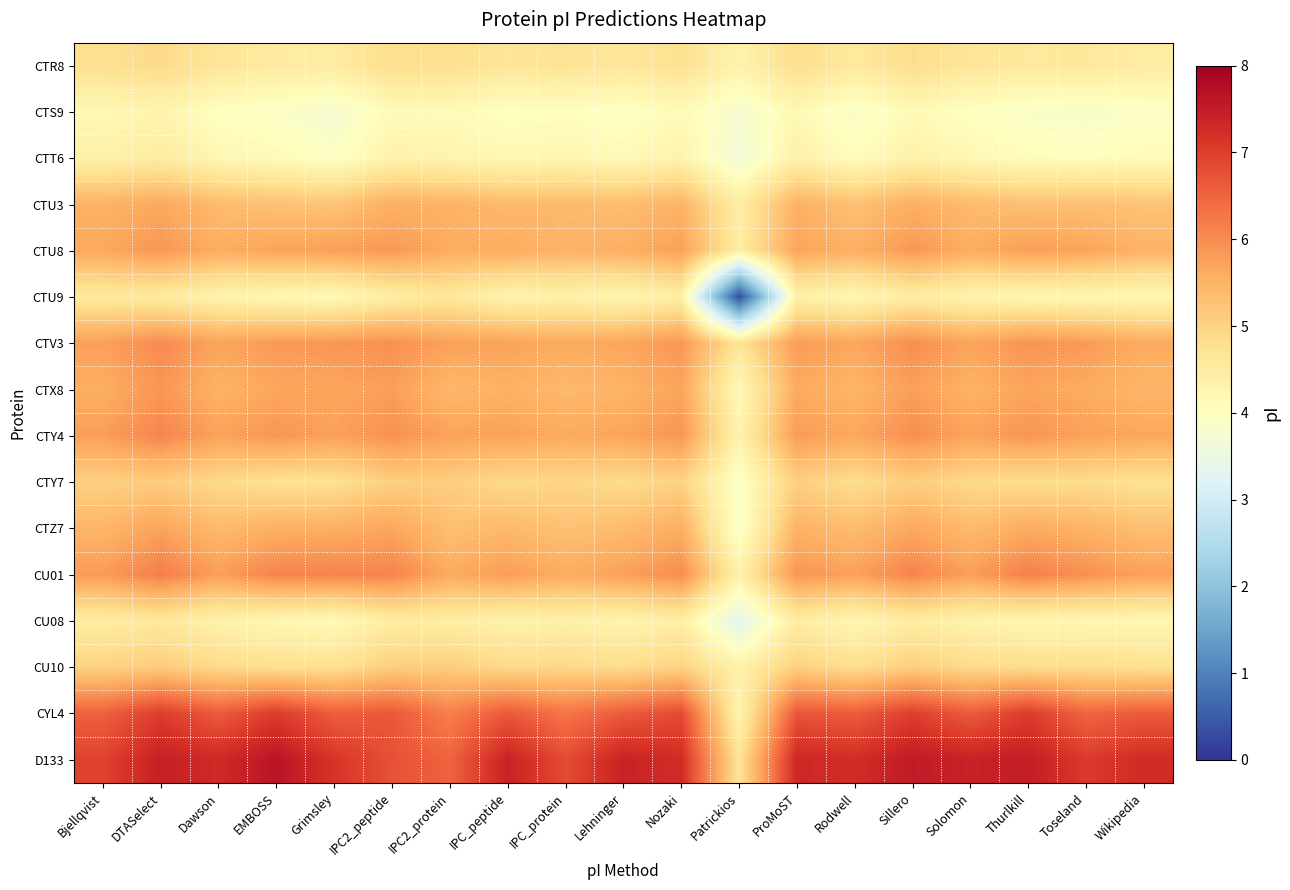

Reading right to left, transcribe all the data shown in this chart.

CTR8: Wikipedia=4.5	Toseland=4.6	Thurlkill=4.6	Solomon=4.6	Sillero=4.8	Rodwell=4.5	ProMoST=4.8	Patrickios=4.3	Nozaki=4.7	Lehninger=4.6	IPC_protein=4.7	IPC_peptide=4.6	IPC2_protein=4.8	IPC2_peptide=4.8	Grimsley=4.5	EMBOSS=4.5	Dawson=4.6	DTASelect=4.9	Bjellqvist=4.8
CTS9: Wikipedia=3.9	Toseland=3.8	Thurlkill=3.9	Solomon=4.0	Sillero=4.1	Rodwell=3.9	ProMoST=4.2	Patrickios=3.8	Nozaki=4.1	Lehninger=3.9	IPC_protein=4.0	IPC_peptide=4.0	IPC2_protein=4.1	IPC2_peptide=4.1	Grimsley=3.7	EMBOSS=3.9	Dawson=4.0	DTASelect=4.3	Bjellqvist=4.2
CTT6: Wikipedia=4.1	Toseland=4.0	Thurlkill=4.0	Solomon=4.2	Sillero=4.3	Rodwell=4.0	ProMoST=4.4	Patrickios=3.6	Nozaki=4.3	Lehninger=4.1	IPC_protein=4.2	IPC_peptide=4.2	IPC2_protein=4.3	IPC2_peptide=4.3	Grimsley=3.9	EMBOSS=4.1	Dawson=4.2	DTASelect=4.5	Bjellqvist=4.3
CTU3: Wikipedia=5.2	Toseland=5.3	Thurlkill=5.3	Solomon=5.4	Sillero=5.6	Rodwell=5.3	ProMoST=5.5	Patrickios=4.4	Nozaki=5.5	Lehninger=5.3	IPC_protein=5.4	IPC_peptide=5.4	IPC2_protein=5.5	IPC2_peptide=5.5	Grimsley=5.2	EMBOSS=5.3	Dawson=5.4	DTASelect=5.7	Bjellqvist=5.5
CTU8: Wikipedia=5.5	Toseland=5.7	Thurlkill=5.8	Solomon=5.6	Sillero=5.9	Rodwell=5.5	ProMoST=5.7	Patrickios=4.5	Nozaki=5.8	Lehninger=5.6	IPC_protein=5.5	IPC_peptide=5.6	IPC2_protein=5.6	IPC2_peptide=5.9	Grimsley=5.8	EMBOSS=5.7	Dawson=5.6	DTASelect=5.9	Bjellqvist=5.7
CTU9: Wikipedia=4.2	Toseland=4.2	Thurlkill=4.2	Solomon=4.3	Sillero=4.5	Rodwell=4.2	ProMoST=4.3	Patrickios=0.3	Nozaki=4.4	Lehninger=4.2	IPC_protein=4.3	IPC_peptide=4.3	IPC2_protein=4.6	IPC2_peptide=4.4	Grimsley=4.1	EMBOSS=4.2	Dawson=4.3	DTASelect=4.5	Bjellqvist=4.5
CTV3: Wikipedia=5.6	Toseland=5.8	Thurlkill=5.9	Solomon=5.7	Sillero=6.0	Rodwell=5.7	ProMoST=5.8	Patrickios=4.7	Nozaki=5.9	Lehninger=5.7	IPC_protein=5.6	IPC_peptide=5.7	IPC2_protein=5.8	IPC2_peptide=6.0	Grimsley=5.9	EMBOSS=5.8	Dawson=5.7	DTASelect=6.0	Bjellqvist=5.8
CTX8: Wikipedia=5.4	Toseland=5.6	Thurlkill=5.7	Solomon=5.5	Sillero=5.8	Rodwell=5.5	ProMoST=5.6	Patrickios=4.1	Nozaki=5.7	Lehninger=5.5	IPC_protein=5.4	IPC_peptide=5.5	IPC2_protein=5.4	IPC2_peptide=5.8	Grimsley=5.7	EMBOSS=5.7	Dawson=5.5	DTASelect=5.9	Bjellqvist=5.6
CTY4: Wikipedia=5.7	Toseland=5.7	Thurlkill=5.9	Solomon=5.7	Sillero=6.0	Rodwell=5.7	ProMoST=5.8	Patrickios=4.3	Nozaki=5.9	Lehninger=5.7	IPC_protein=5.6	IPC_peptide=5.7	IPC2_protein=5.7	IPC2_peptide=5.9	Grimsley=5.8	EMBOSS=5.9	Dawson=5.7	DTASelect=6.1	Bjellqvist=5.8
CTY7: Wikipedia=4.7	Toseland=4.8	Thurlkill=4.8	Solomon=4.9	Sillero=5.1	Rodwell=4.8	ProMoST=5.1	Patrickios=3.9	Nozaki=5.0	Lehninger=4.9	IPC_protein=5.0	IPC_peptide=4.9	IPC2_protein=5.1	IPC2_peptide=5.1	Grimsley=4.7	EMBOSS=4.7	Dawson=4.9	DTASelect=5.1	Bjellqvist=5.0
CTZ7: Wikipedia=5.3	Toseland=5.5	Thurlkill=5.6	Solomon=5.4	Sillero=5.7	Rodwell=5.3	ProMoST=5.5	Patrickios=3.8	Nozaki=5.6	Lehninger=5.4	IPC_protein=5.3	IPC_peptide=5.4	IPC2_protein=5.3	IPC2_peptide=5.7	Grimsley=5.6	EMBOSS=5.5	Dawson=5.4	DTASelect=5.7	Bjellqvist=5.4
CU01: Wikipedia=5.8	Toseland=6.0	Thurlkill=6.2	Solomon=5.8	Sillero=6.1	Rodwell=5.8	ProMoST=5.9	Patrickios=4.4	Nozaki=6.0	Lehninger=5.8	IPC_protein=5.6	IPC_peptide=5.8	IPC2_protein=5.6	IPC2_peptide=6.1	Grimsley=6.1	EMBOSS=6.1	Dawson=5.8	DTASelect=6.2	Bjellqvist=5.8
CU08: Wikipedia=4.2	Toseland=4.2	Thurlkill=4.2	Solomon=4.3	Sillero=4.5	Rodwell=4.2	ProMoST=4.5	Patrickios=3.3	Nozaki=4.4	Lehninger=4.3	IPC_protein=4.4	IPC_peptide=4.3	IPC2_protein=4.5	IPC2_peptide=4.5	Grimsley=4.1	EMBOSS=4.2	Dawson=4.3	DTASelect=4.6	Bjellqvist=4.5
CU10: Wikipedia=4.7	Toseland=4.8	Thurlkill=4.8	Solomon=4.9	Sillero=5.1	Rodwell=4.8	ProMoST=5.0	Patrickios=4.3	Nozaki=5.0	Lehninger=4.8	IPC_protein=4.9	IPC_peptide=4.9	IPC2_protein=5.1	IPC2_peptide=5.1	Grimsley=4.8	EMBOSS=4.8	Dawson=4.9	DTASelect=5.1	Bjellqvist=5.0
CYL4: Wikipedia=6.6	Toseland=6.5	Thurlkill=7.0	Solomon=6.6	Sillero=7.0	Rodwell=6.6	ProMoST=6.7	Patrickios=4.3	Nozaki=6.8	Lehninger=6.6	IPC_protein=6.3	IPC_peptide=6.6	IPC2_protein=6.2	IPC2_peptide=6.7	Grimsley=6.6	EMBOSS=7.0	Dawson=6.6	DTASelect=7.0	Bjellqvist=6.5
D133: Wikipedia=7.3	Toseland=7.1	Thurlkill=7.5	Solomon=7.4	Sillero=7.5	Rodwell=7.2	ProMoST=7.3	Patrickios=4.7	Nozaki=7.3	Lehninger=7.4	IPC_protein=6.8	IPC_peptide=7.4	IPC2_protein=6.5	IPC2_peptide=6.8	Grimsley=7.1	EMBOSS=7.6	Dawson=7.3	DTASelect=7.5	Bjellqvist=6.9